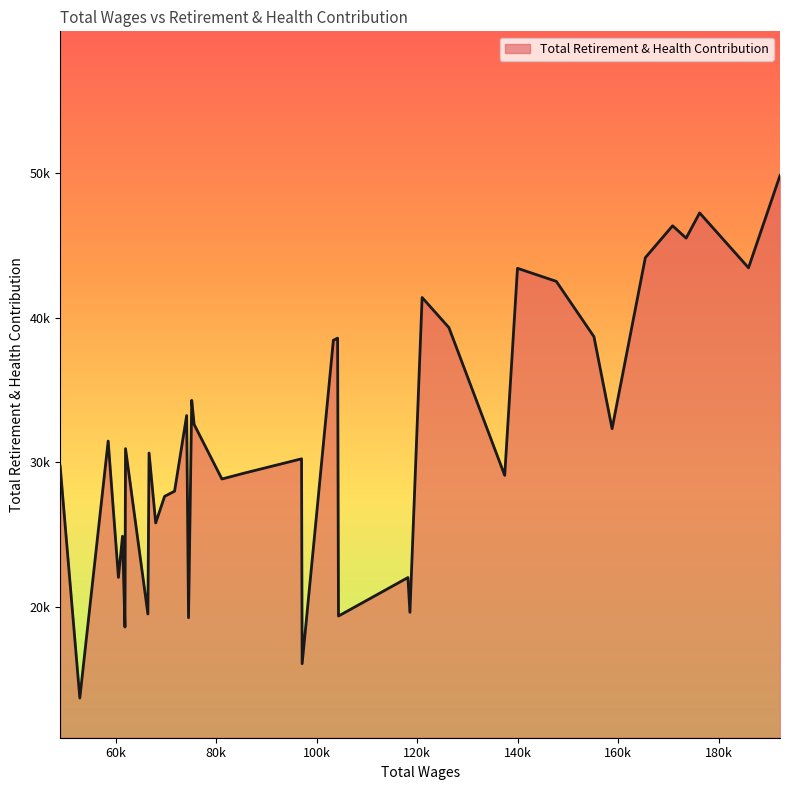

How many categories are shown in the chart?

40